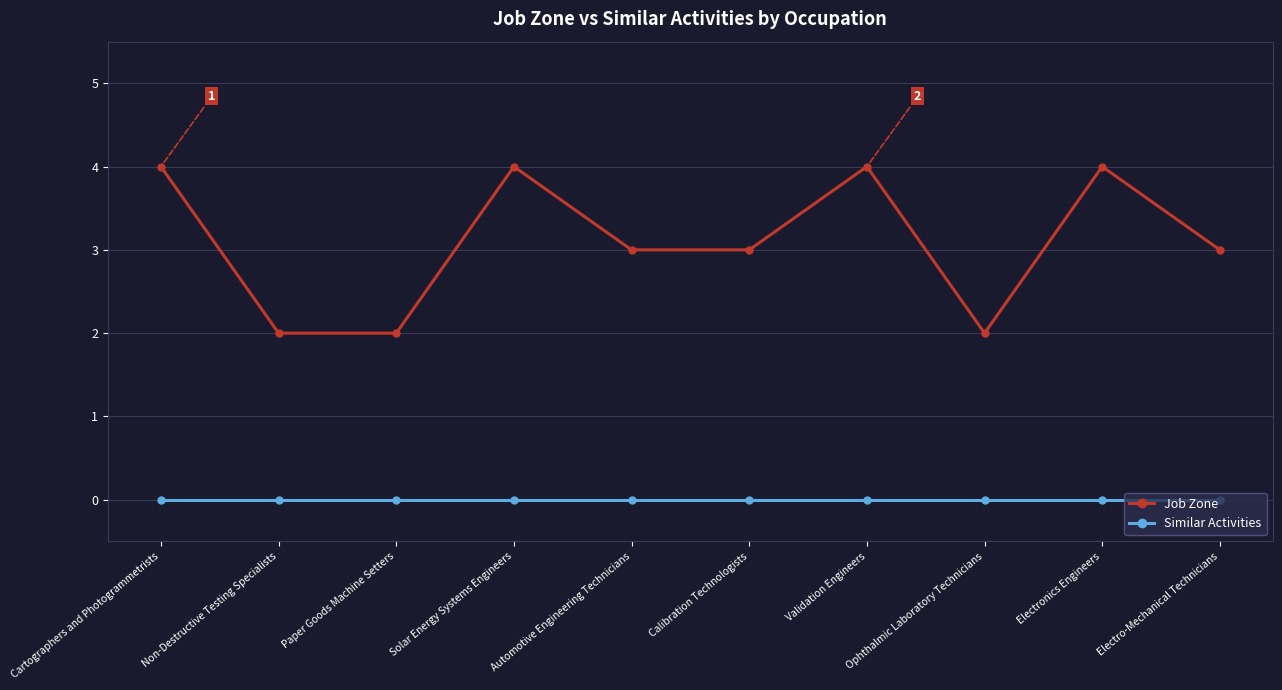

Rank the series by their maximum value, from lowest to highest.

Similar Activities, Job Zone